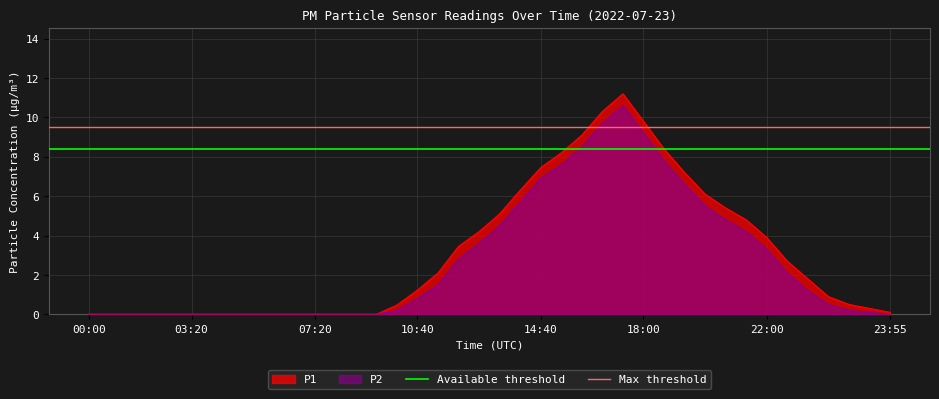

The Max threshold series shows 9.5 at 00:00. True or false?

True